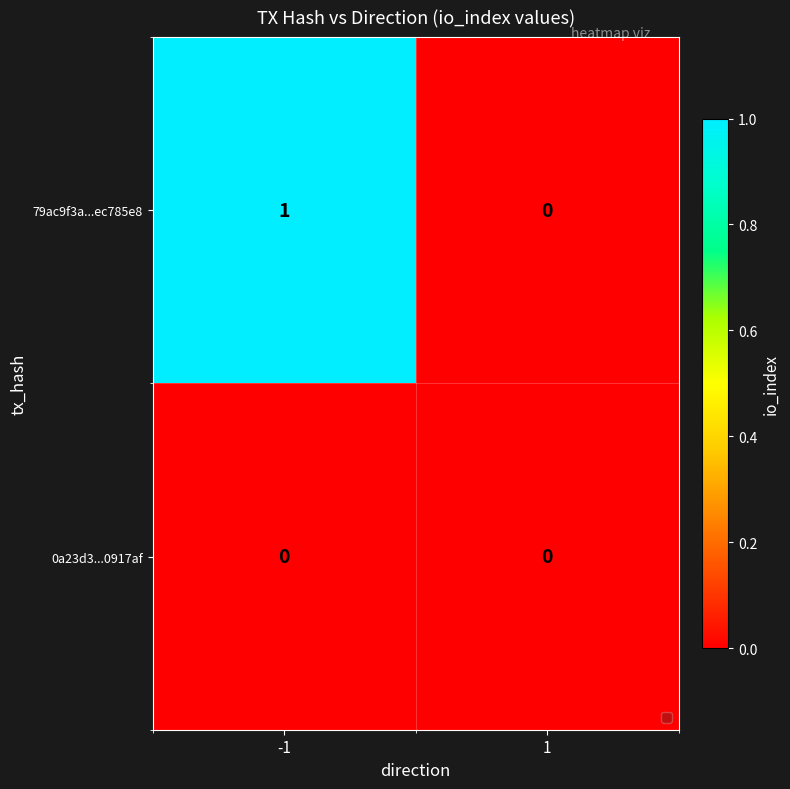

What is the greatest value displayed?

1